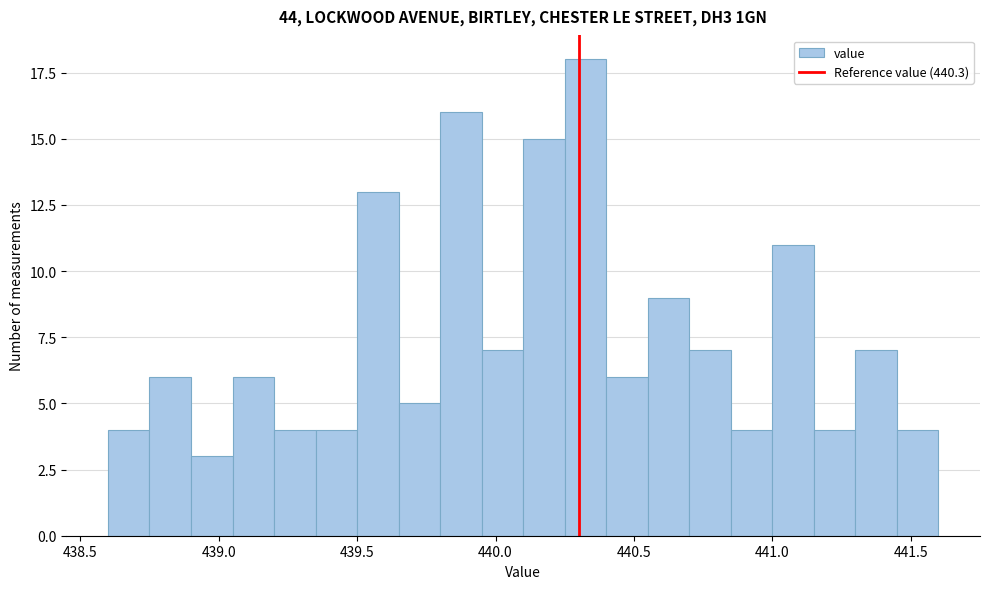

Around what value on the x-axis is the tallest bar? Give the approximate position of its centre, as read against the axis.

440.35